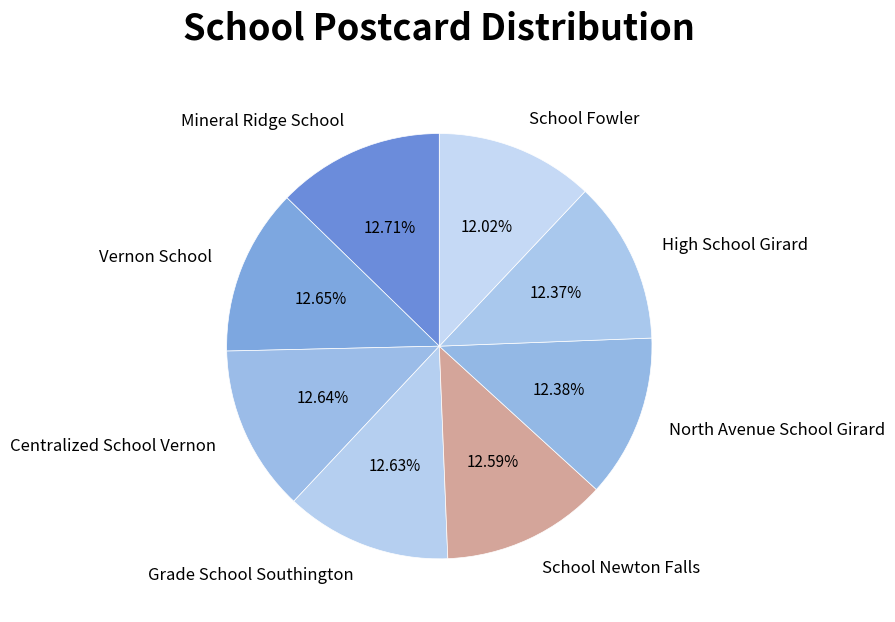

How many slices are in this pie chart?

8